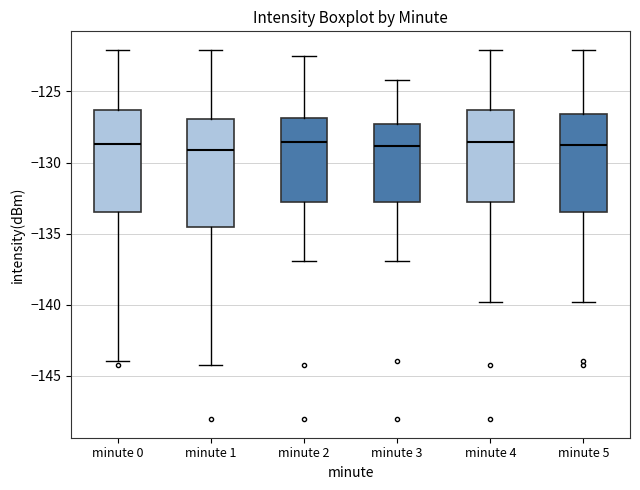

Reading left to right, read every box against the y-axis: the position of its median line, the range the box covers, and the ends of its whiskers. The values are not printed on the chart, so give them approximately, as read against the axis.

minute 0: median -128.5, box -133.5 to -126.5, whiskers -144.0 to -122.0
minute 1: median -129.0, box -134.5 to -127.0, whiskers -144.5 to -122.0
minute 2: median -128.5, box -133.0 to -127.0, whiskers -137.0 to -122.5
minute 3: median -129.0, box -133.0 to -127.5, whiskers -137.0 to -124.0
minute 4: median -128.5, box -133.0 to -126.5, whiskers -140.0 to -122.0
minute 5: median -129.0, box -133.5 to -126.5, whiskers -140.0 to -122.0